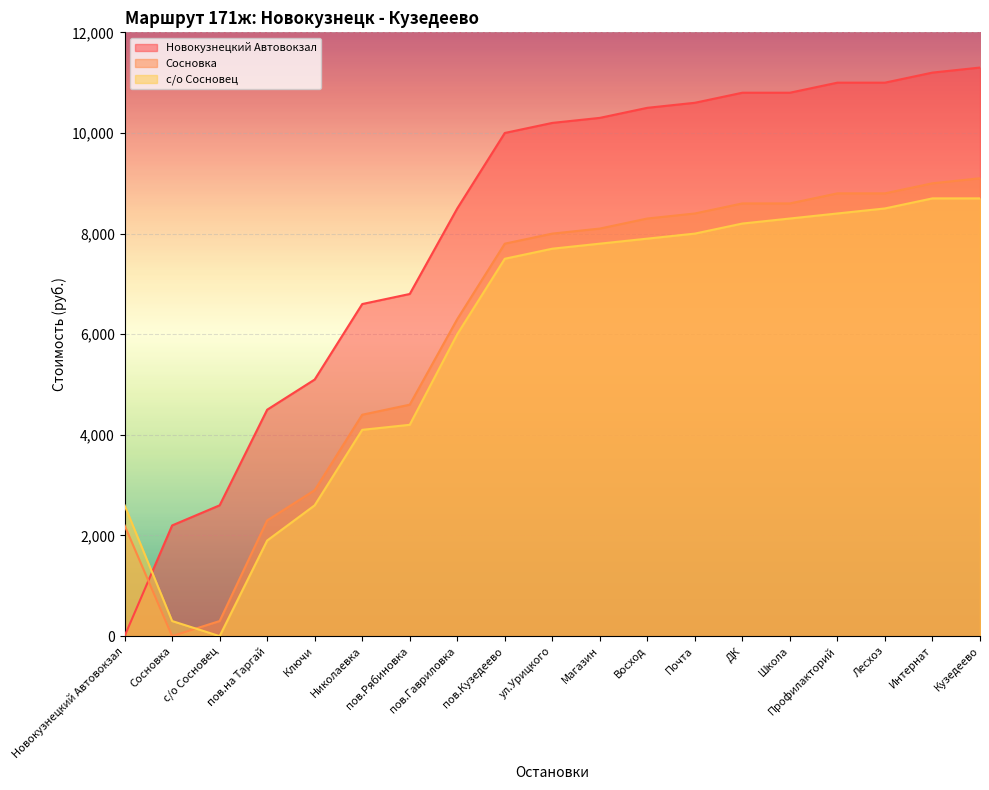

How many values in Новокузнецкий Автовокзал are above zero?

18